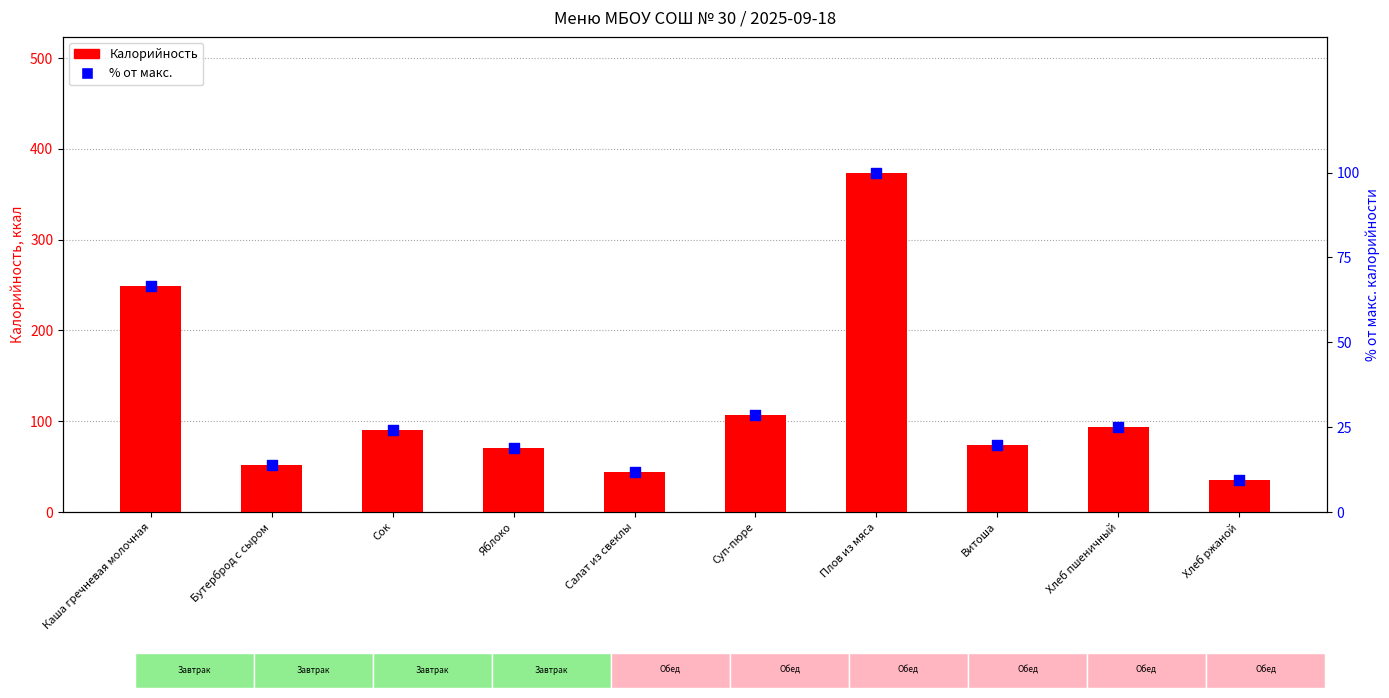

Is the value of % от макс. калорийности at Суп-пюре greater than the value of Калорийность at Суп-пюре?

No